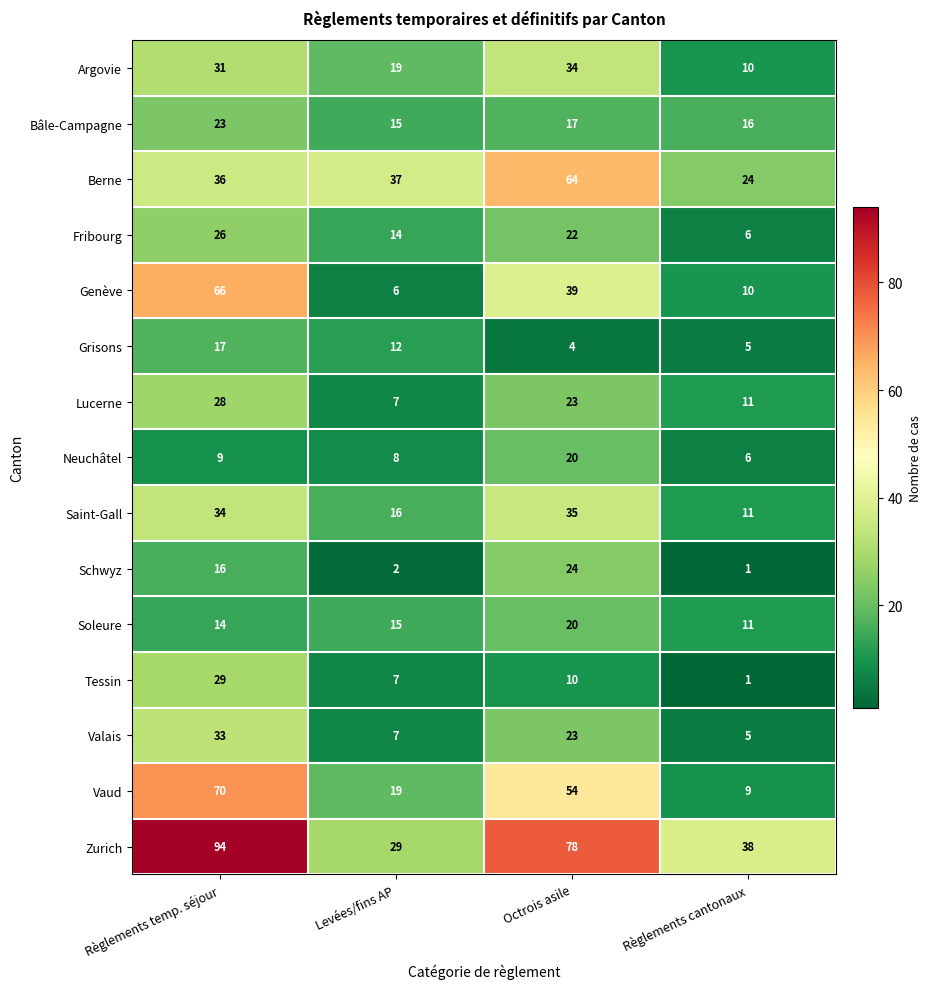

What is the difference between the maximum and minimum values in the Argovie series?

24